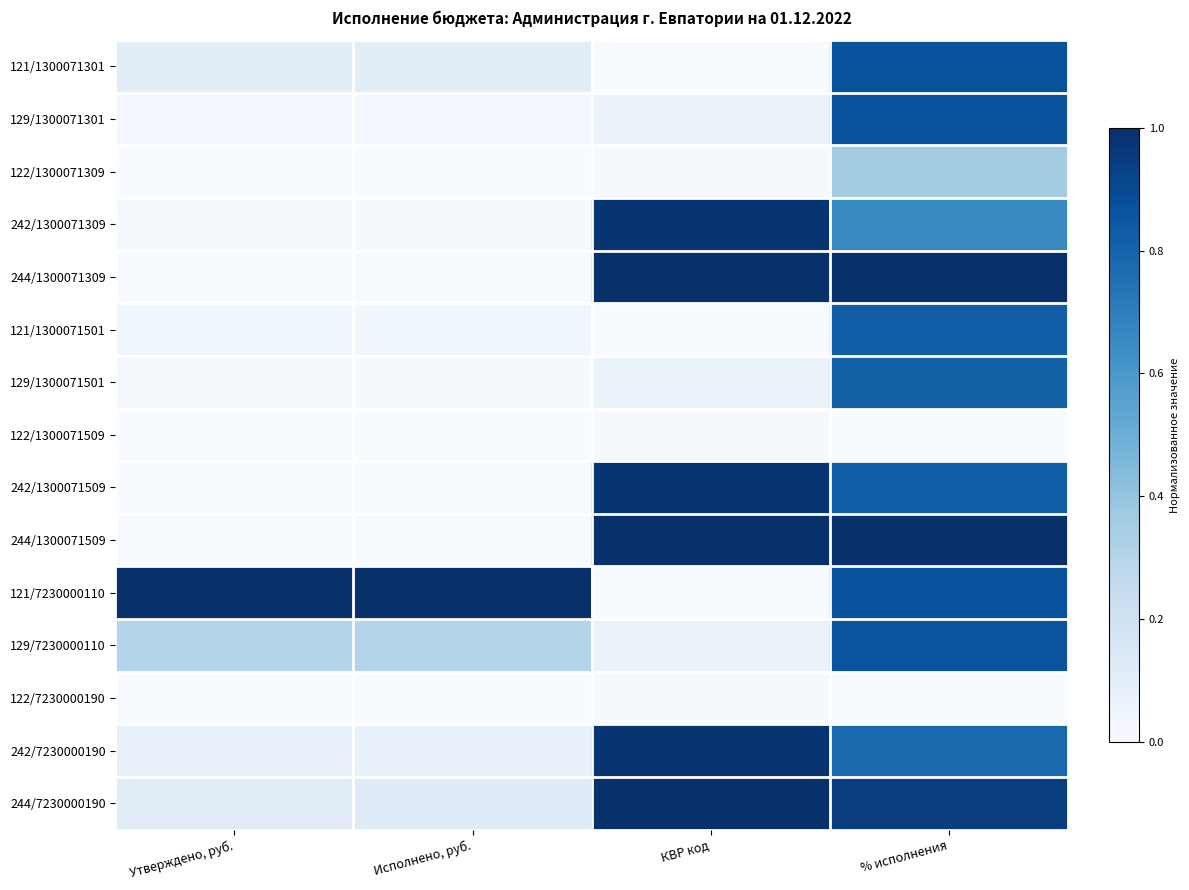

Which has a higher value, КВР код or Утверждено, руб.?

Утверждено, руб.